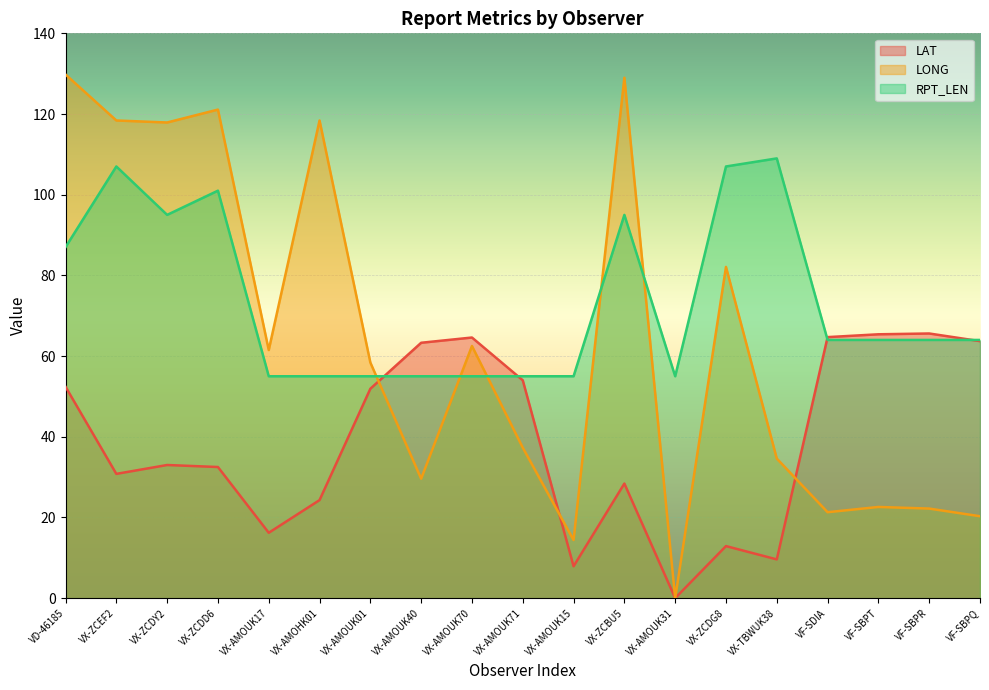

What is the spread (max minus min) of values at VD-46185?

77.4